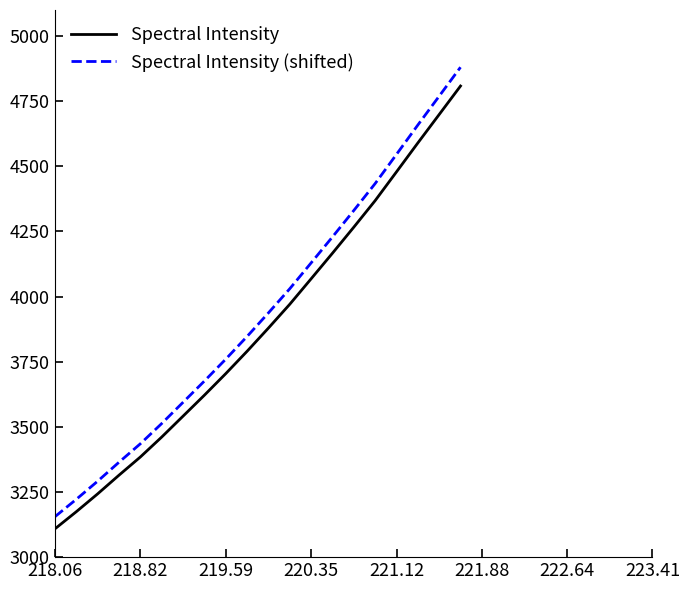

True or false: Spectral Intensity (shifted) and Spectral Intensity cross at least once.

False